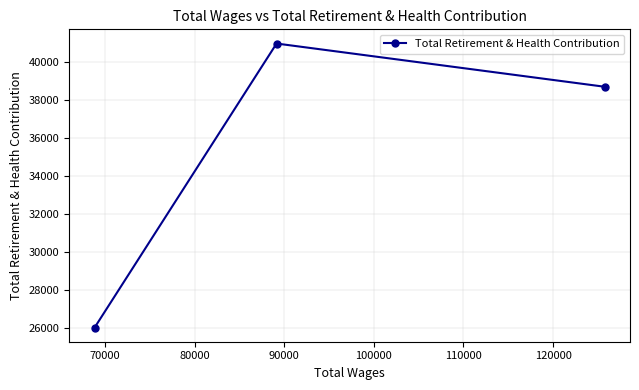

What is the greatest value displayed?

40995